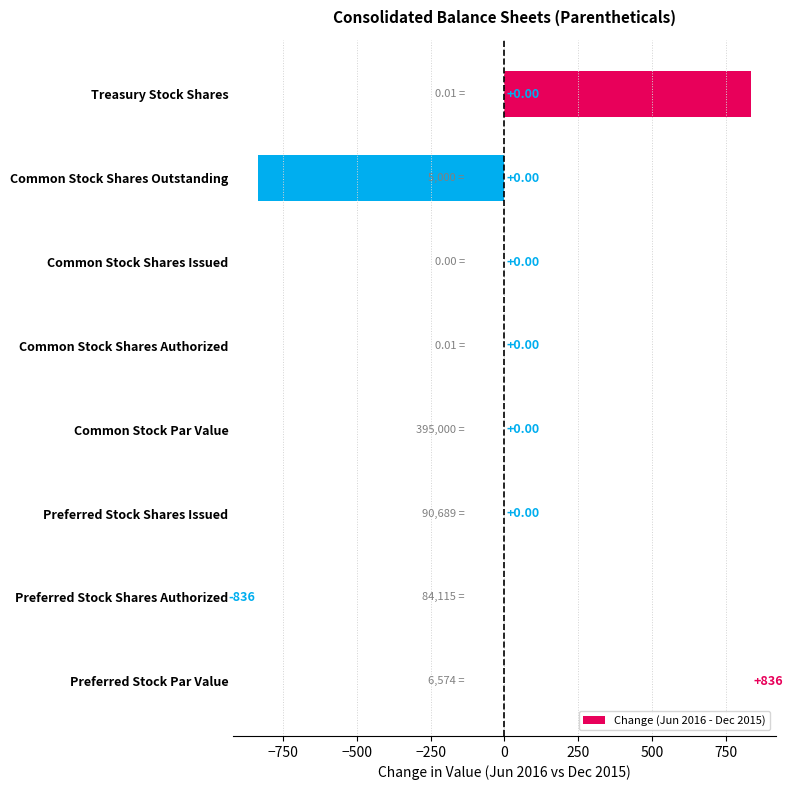

What is the change in value from Common Stock Shares Issued to Common Stock Shares Outstanding?

-836